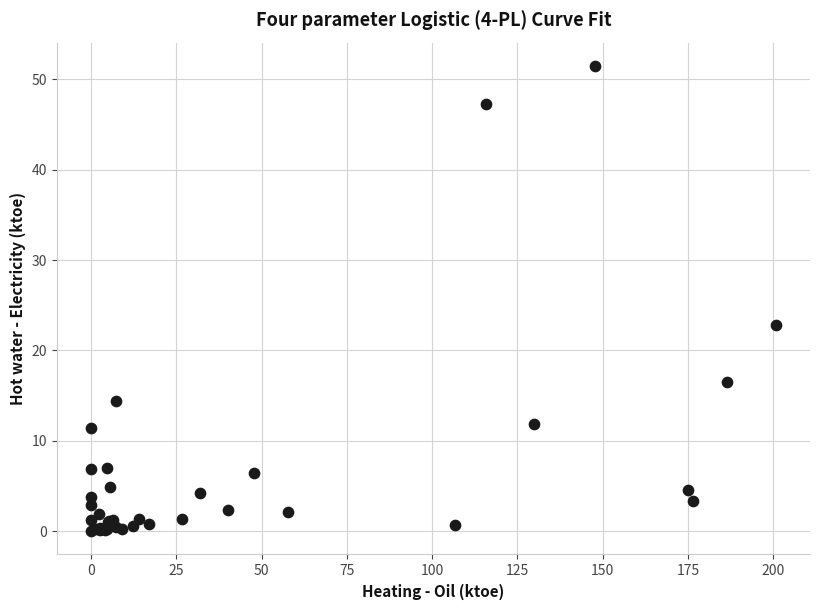

What Y value in the scatter plot is closest to 25?

22.8